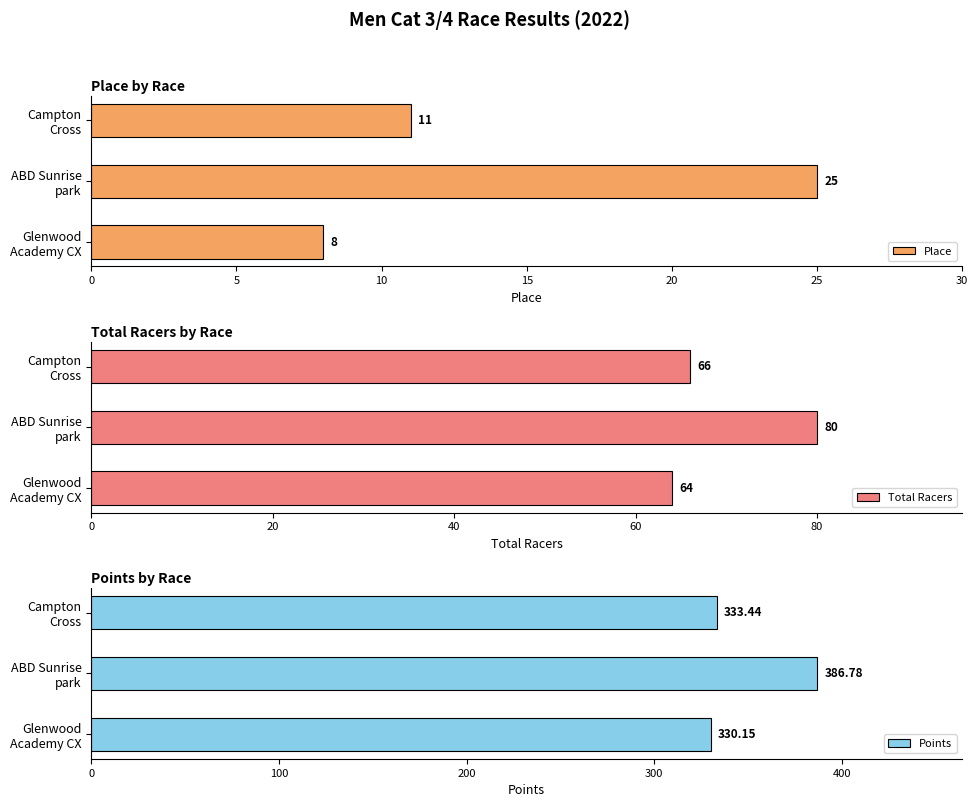

Rank the series by their average value, from lowest to highest.

Place, Total Racers, Points